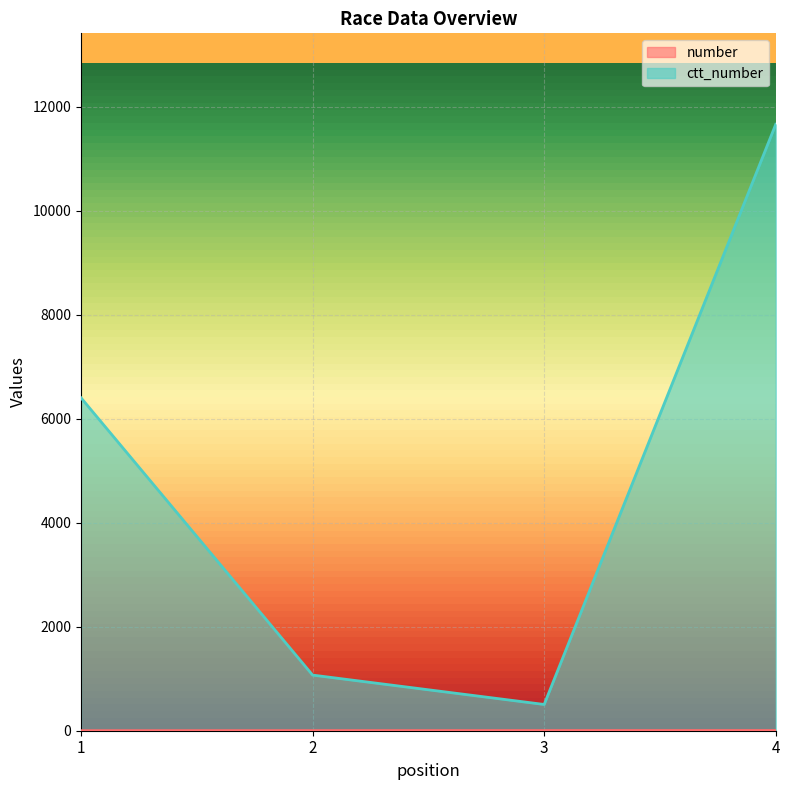

Reading left to right, extract all data points from this chart.

number: 1=1	2=2	3=3	4=4
ctt_number: 1=6403	2=1070	3=505	4=11664